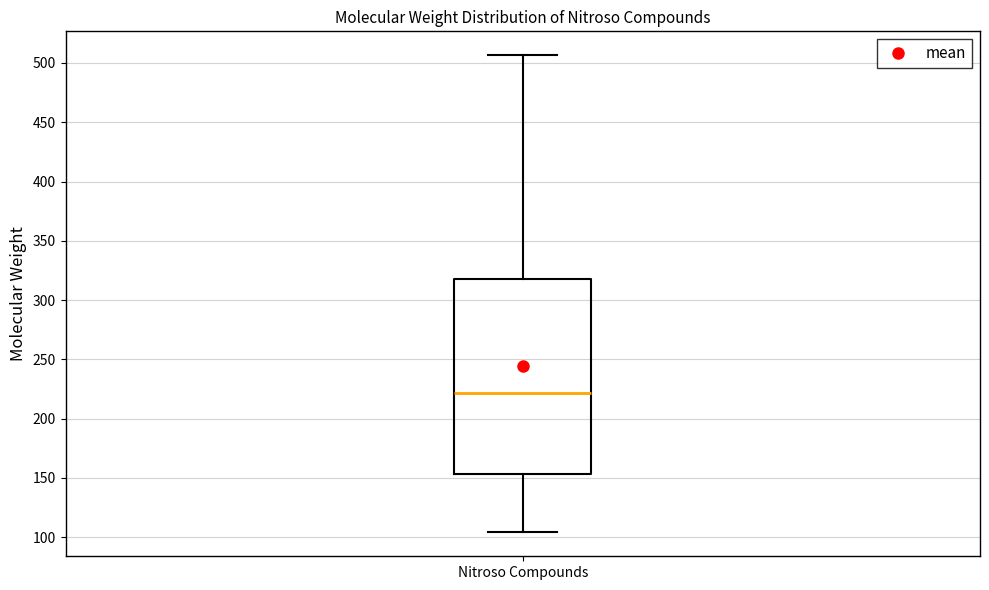

Transcribe this box plot: give where the median line is, the range the box spans, and where the two whiskers end, as read against the y-axis. The values are not printed on the chart, so give them approximately, as read against the axis.

median 220, box 155 to 320, whiskers 105 to 505